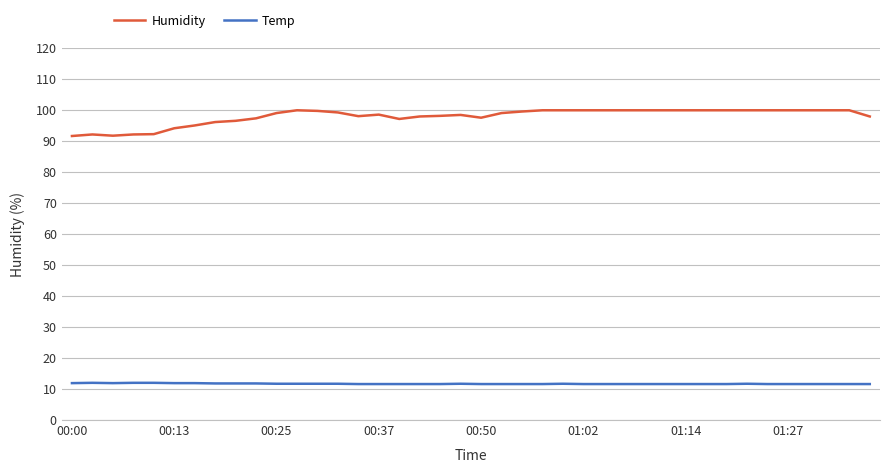

What is the maximum value shown in the chart?

99.9